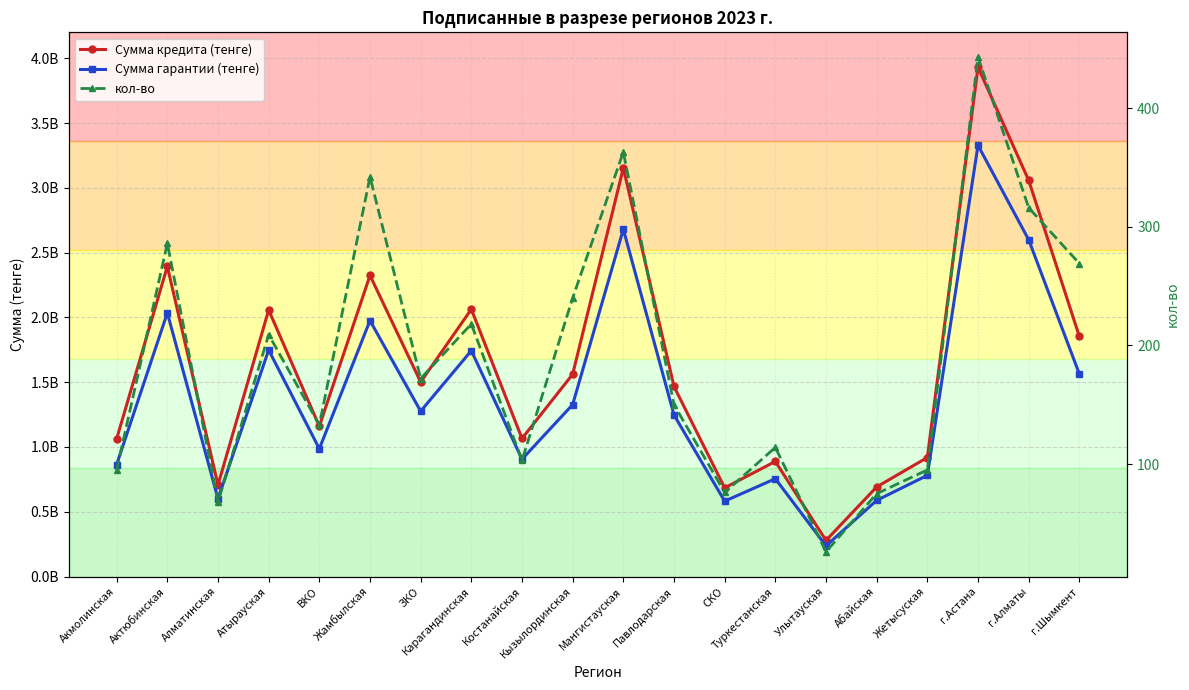

At which label is Сумма гарантии (тенге) closest to 1782350425?

Атырауская